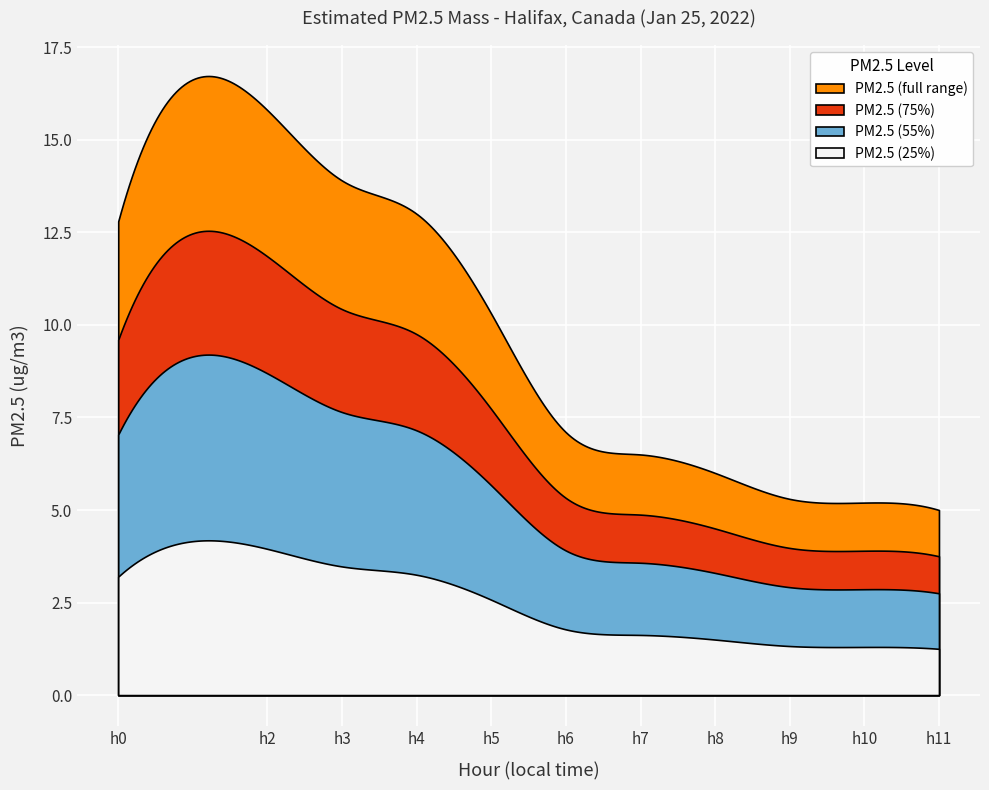

How many values in Hour (local) are above zero?

10